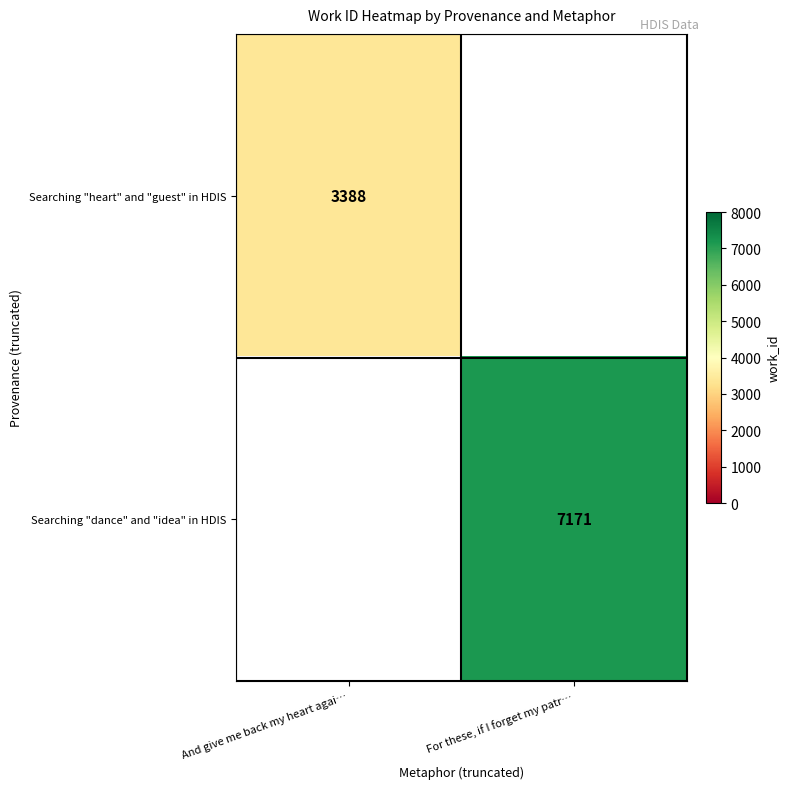

The value of Searching "dance" and "idea" in HDIS at For these, if I forget my patr… is 7171. True or false?

True